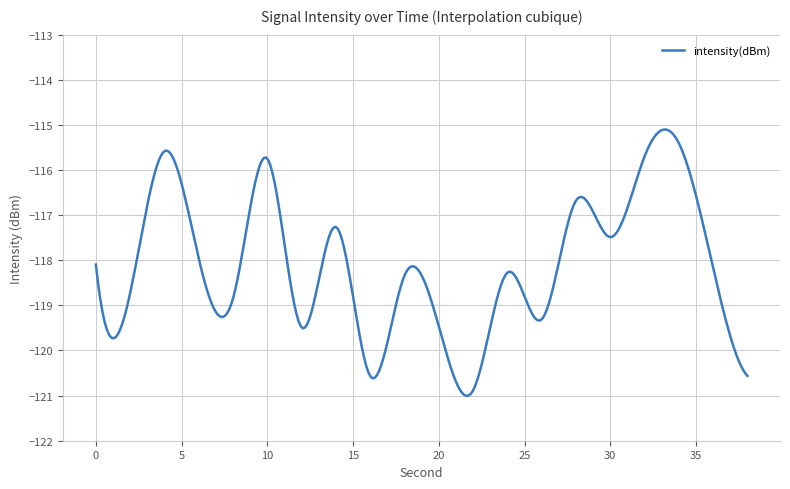

What is the smallest value displayed?

-121.0